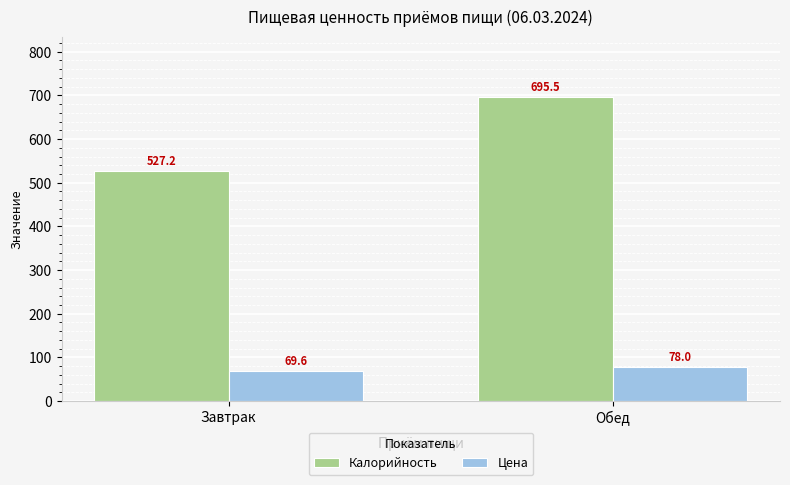

Reading right to left, list all the values displayed in this chart.

Калорийность: 695.5	527.2
Цена: 78.0	69.6